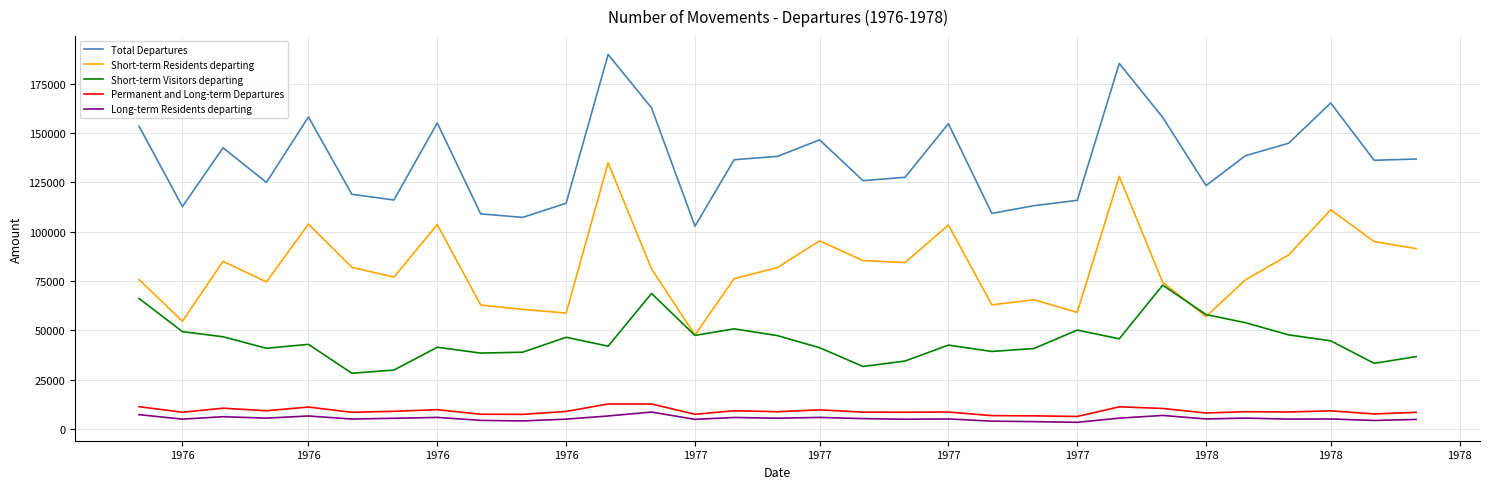

What is the maximum value for Short-term Residents departing?

134850